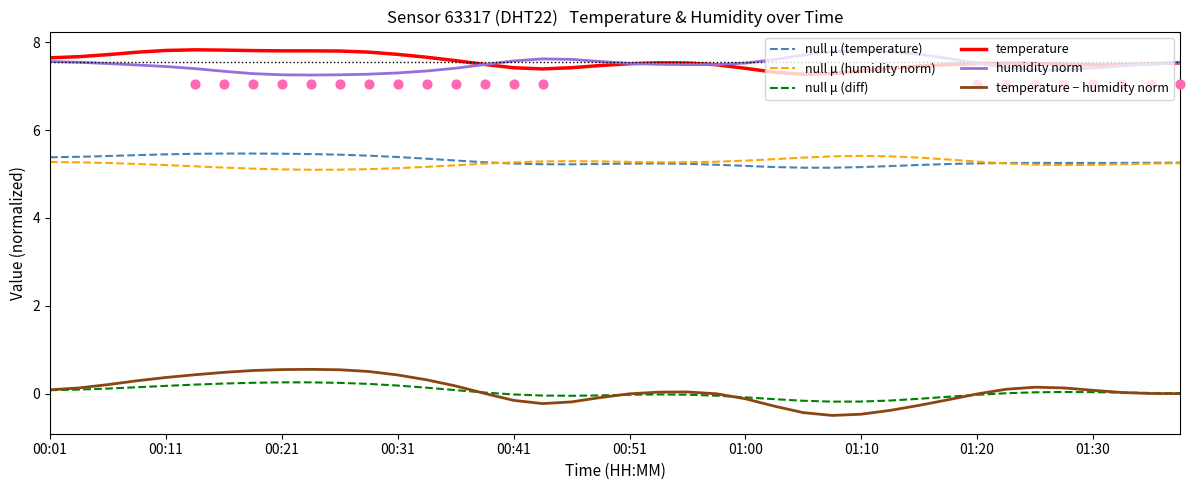

What is the total value across all series at 11?

26.3